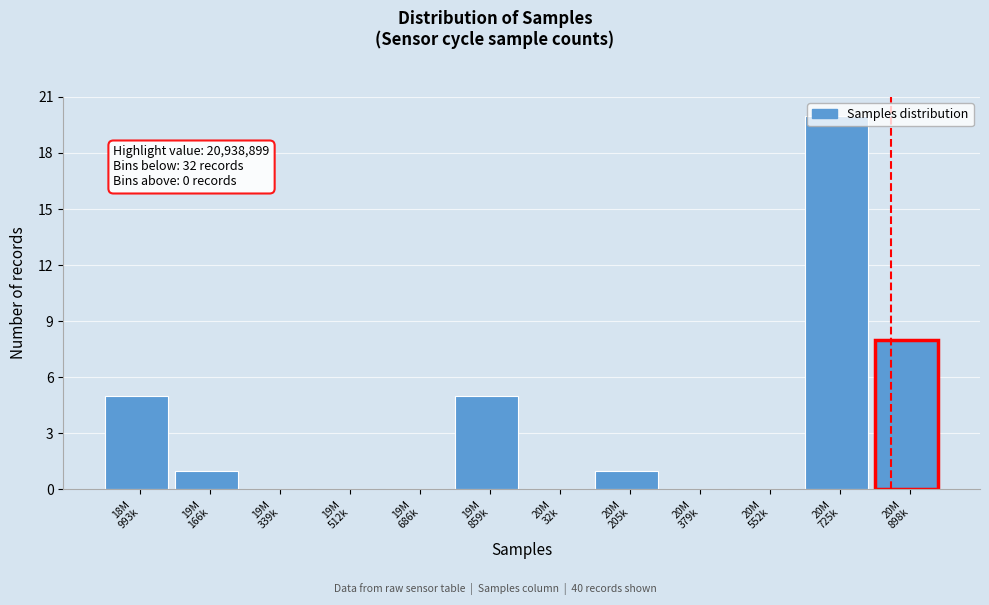

What is the greatest value displayed?

20